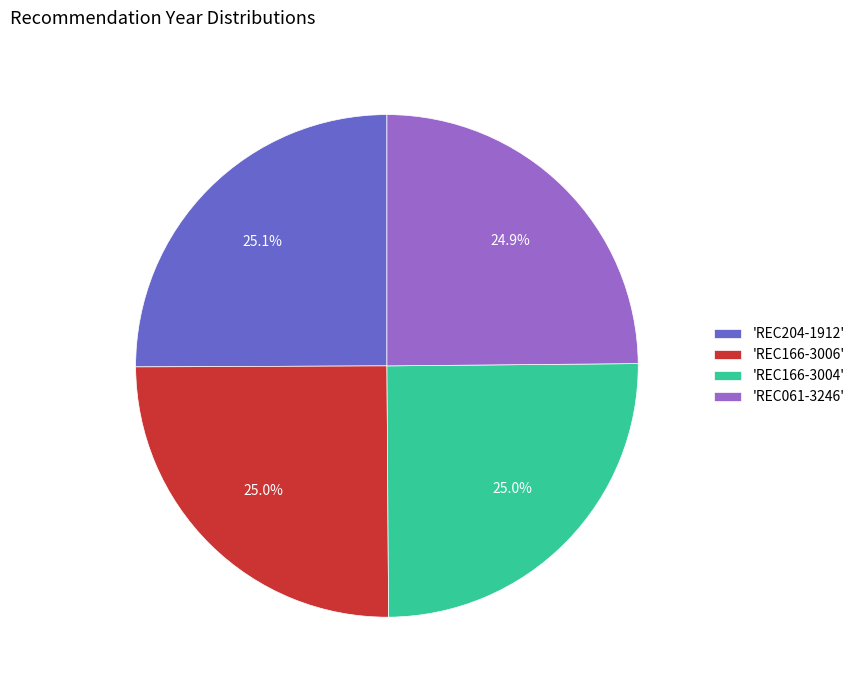

Is there any slice that represents more than half of the pie?

No